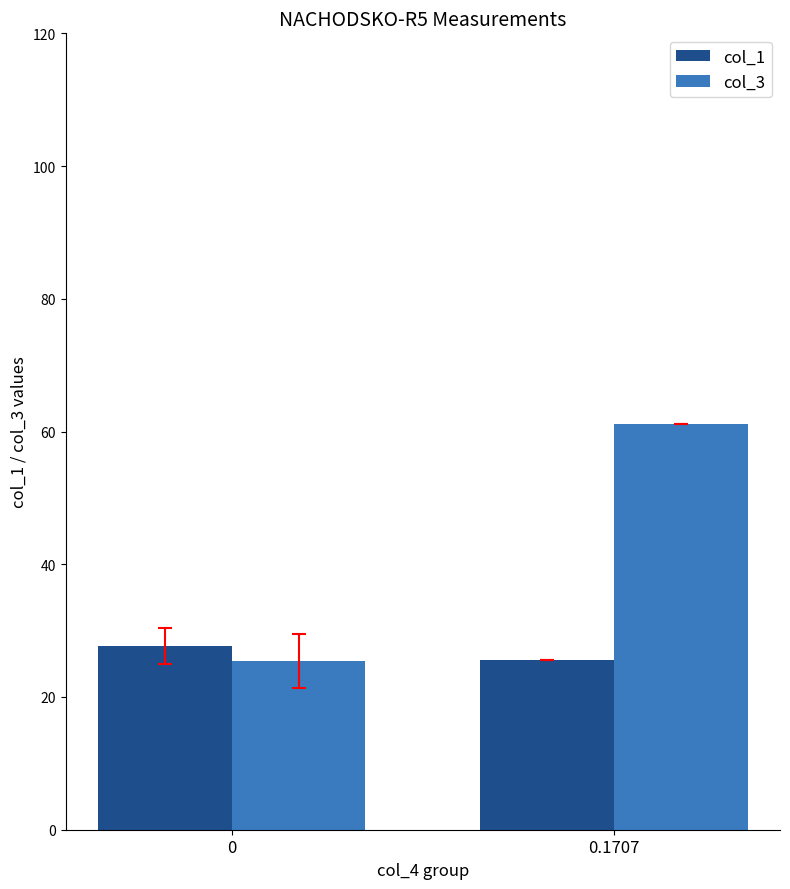

Reading left to right, what are all the values shown in this chart?

col_1: 0=27.7	0.1707=25.6
col_3: 0=25.4	0.1707=61.2